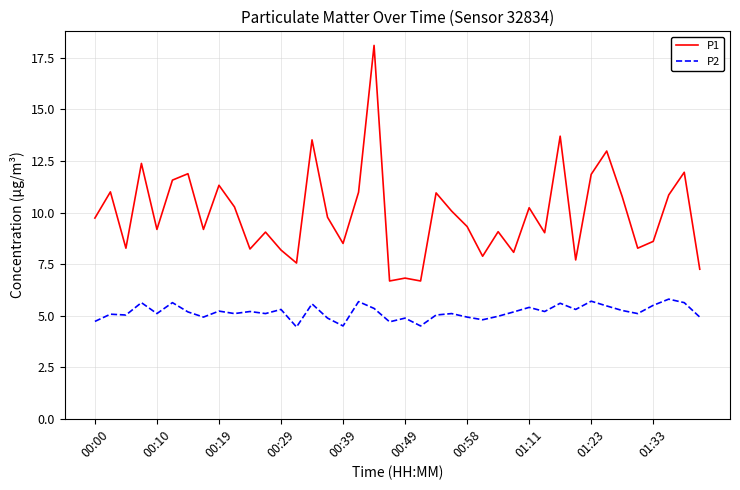

True or false: P1 and P2 cross at least once.

False